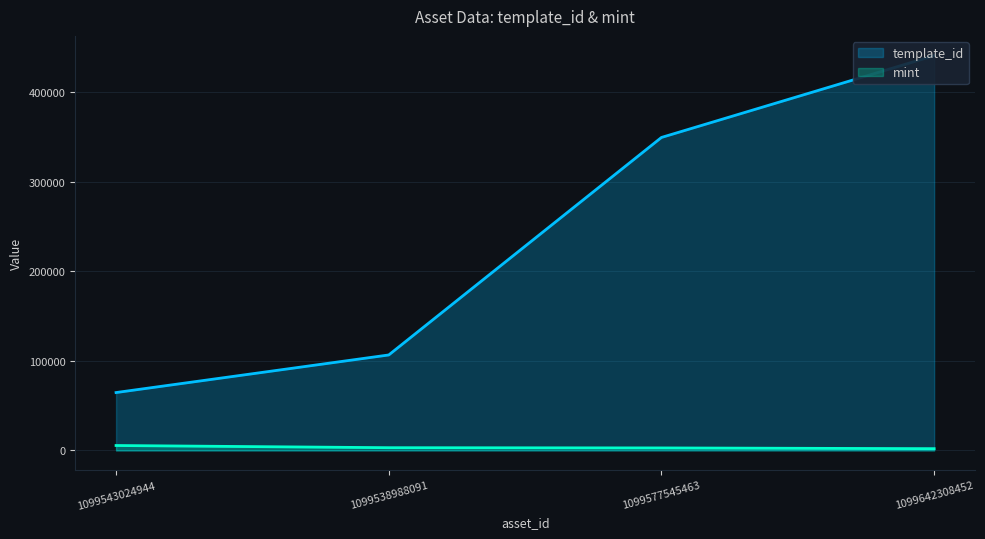

What is the highest value of the mint series?

5523